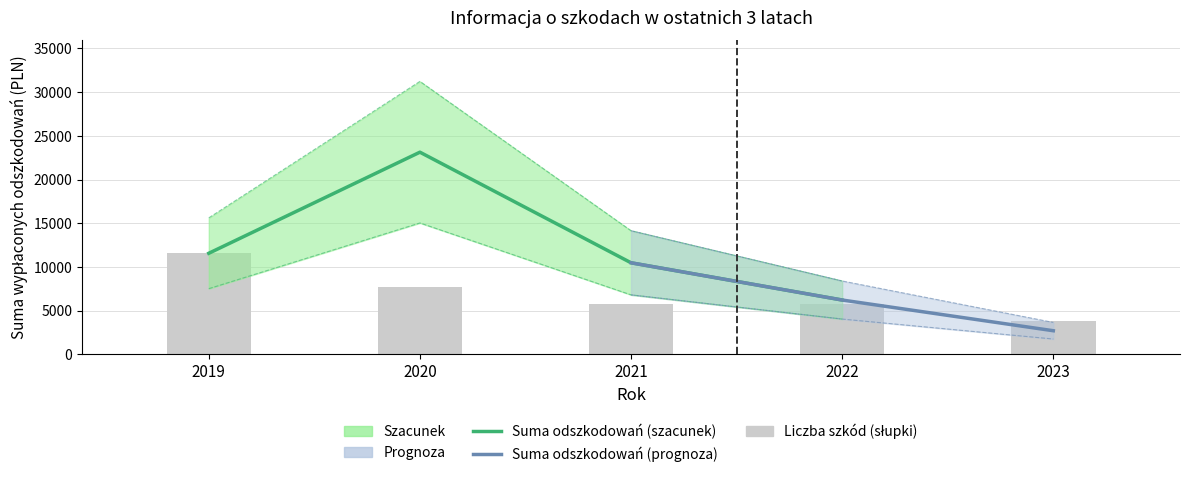

List the labels in order of value, largest first.

2020, 2019, 2021, 2022, 2023